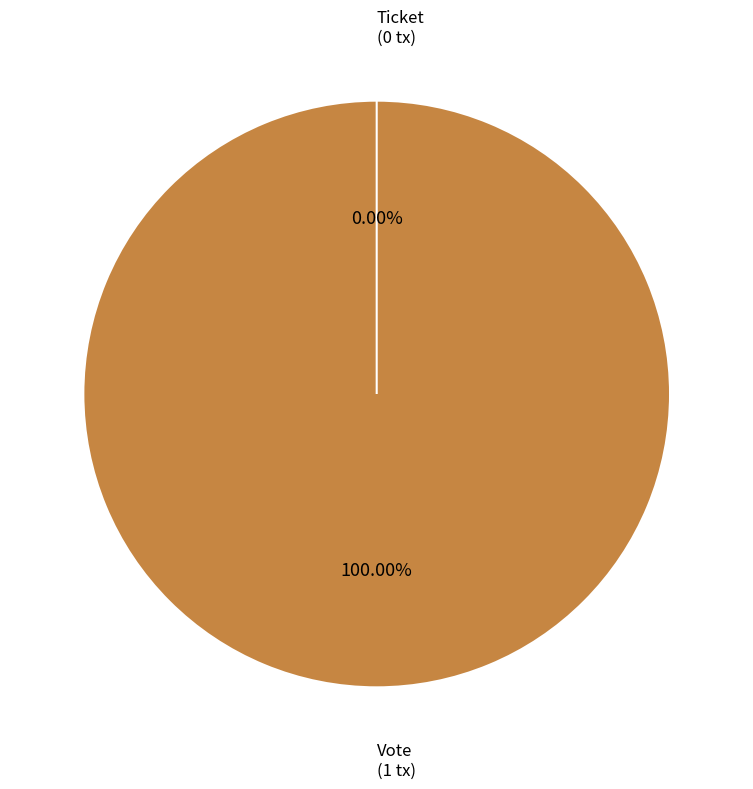

Does any single category account for the majority?

Yes